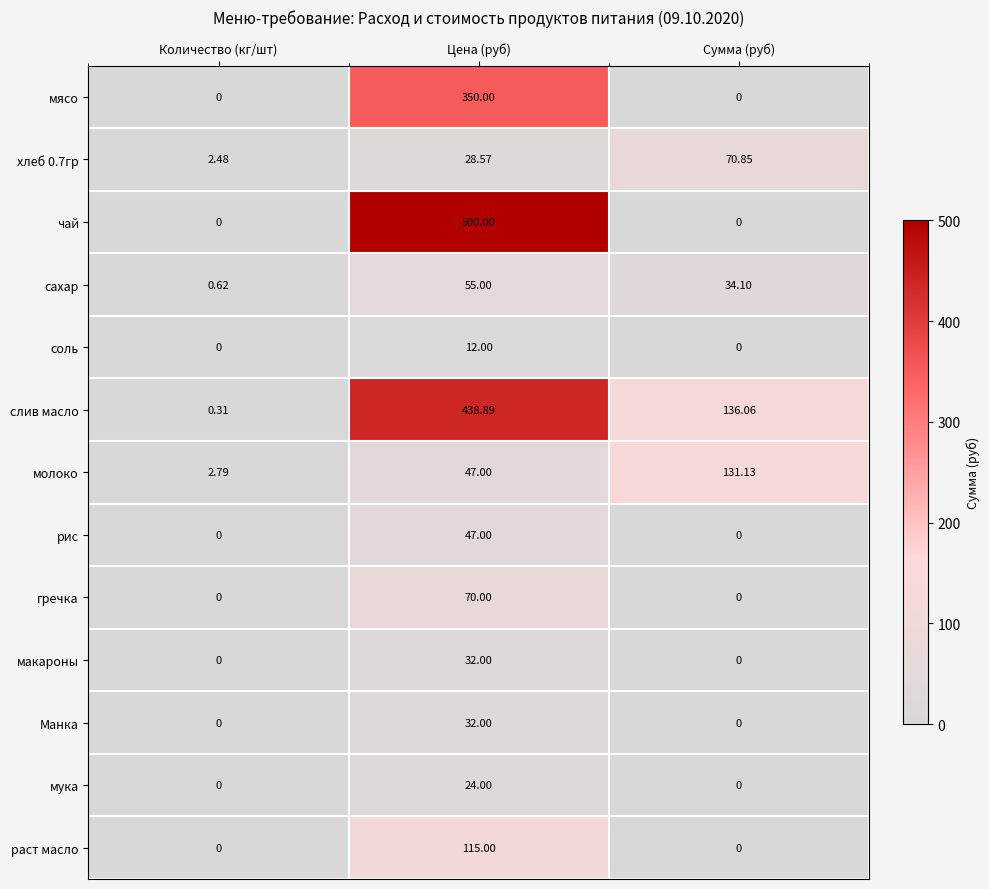

At which label does молоко reach its minimum?

Количество (кг/шт)